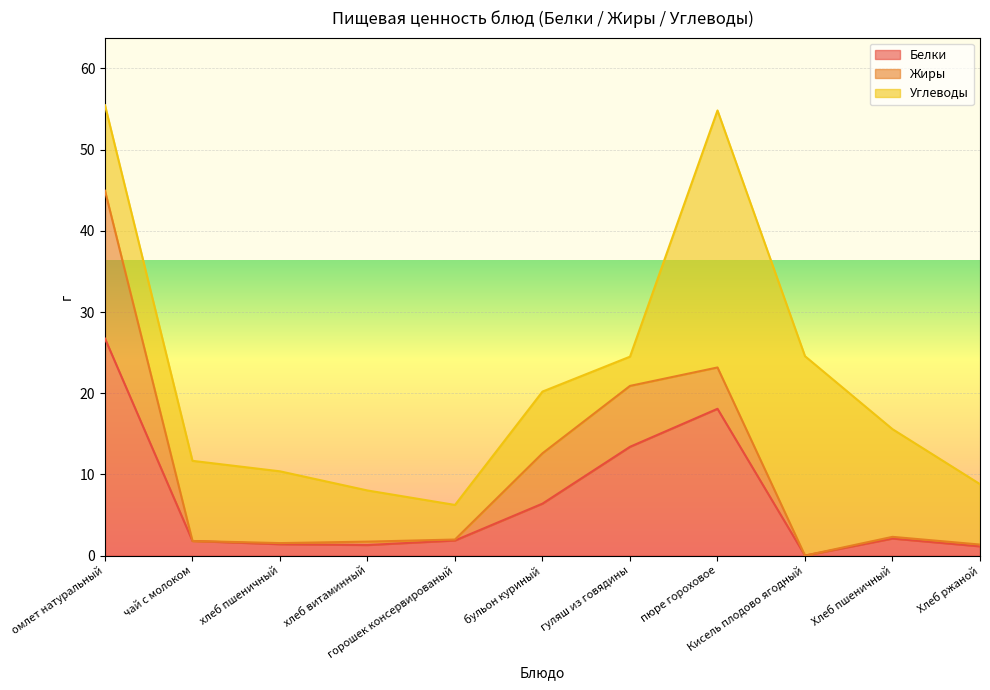

At which label is Жиры closest to 9?

гуляш из говядины